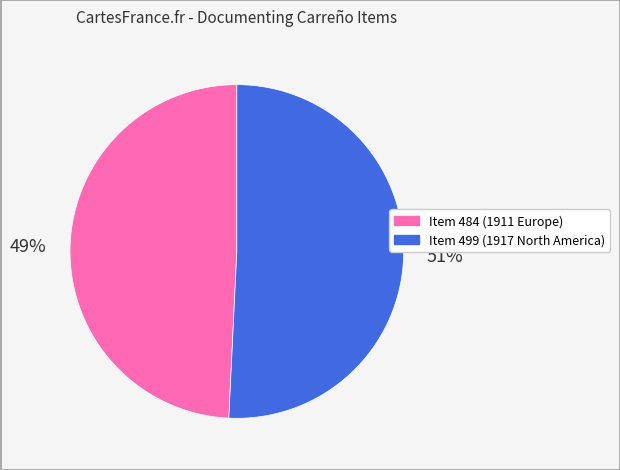

To the nearest percent, what percentage of the pie is Item 484 (1911 Europe)?

49%